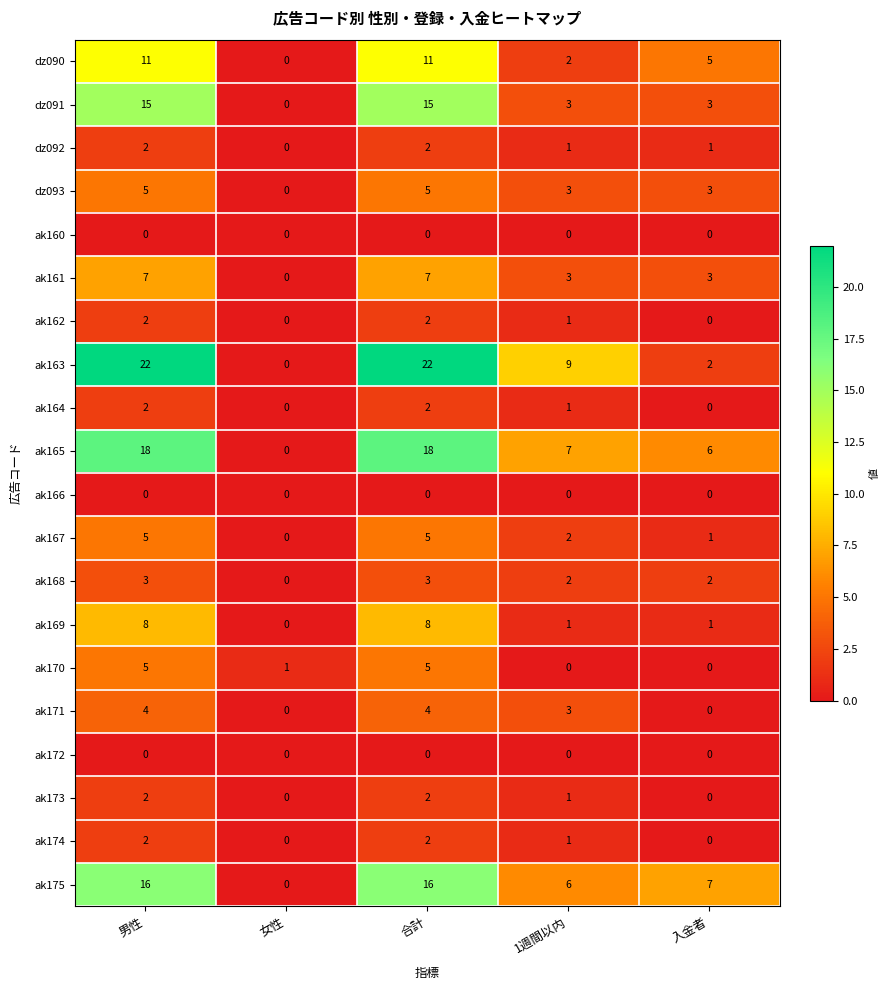

Is it true that ak169 equals 8 at 男性?

True